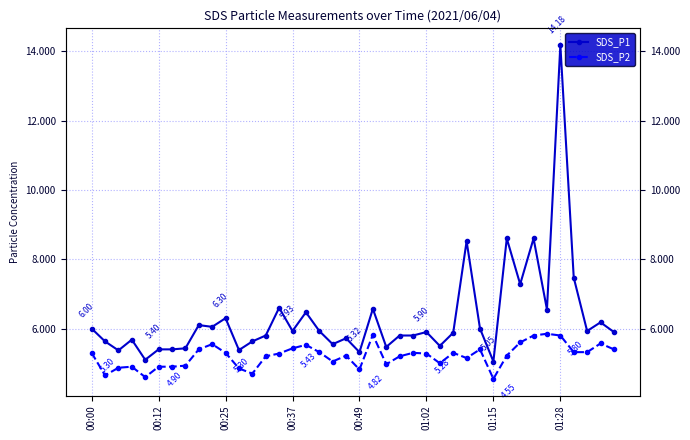

Between 21 and 22, which is larger?

21